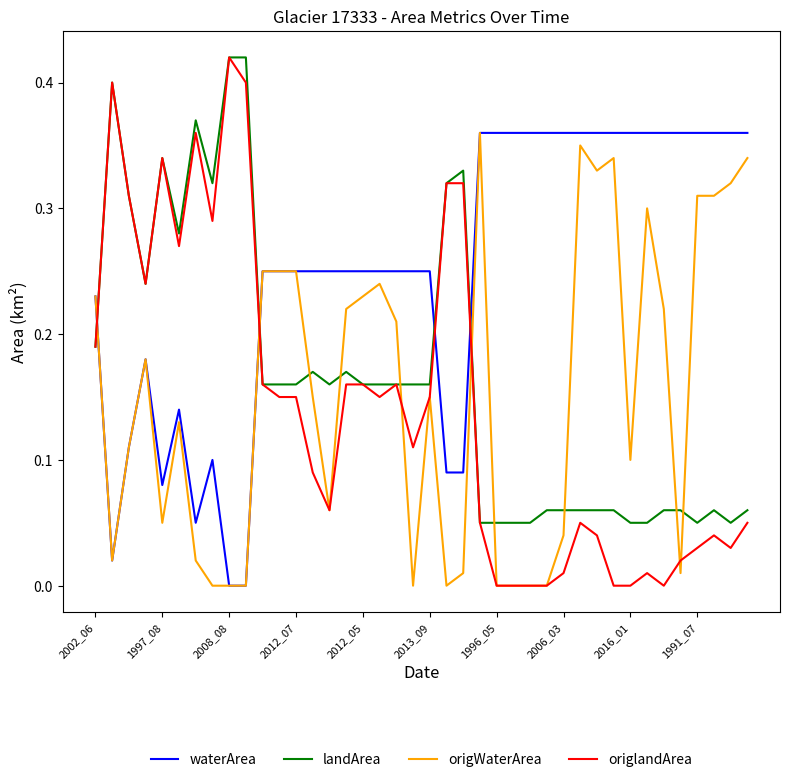

Which series ends up on top after the final intersection of origWaterArea and origlandArea?

origWaterArea